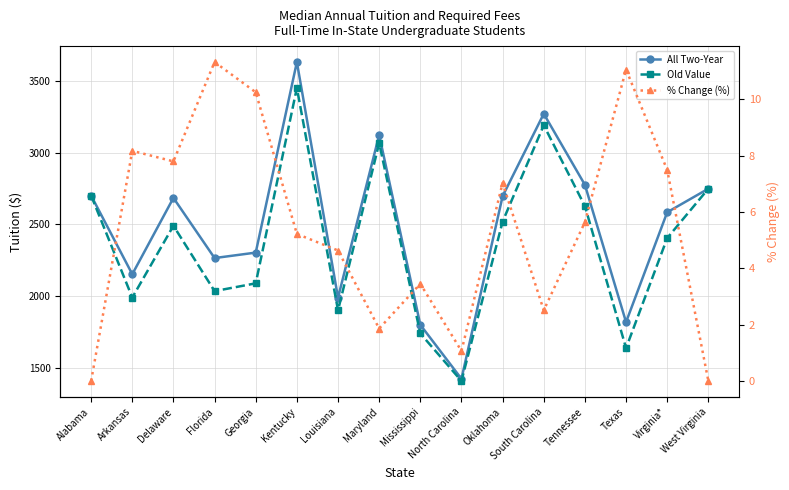

List the labels in order of All Two-Year value, smallest first.

North Carolina, Mississippi, Texas, Louisiana, Arkansas, Florida, Georgia, Virginia*, Delaware, Oklahoma, Alabama, West Virginia, Tennessee, Maryland, South Carolina, Kentucky